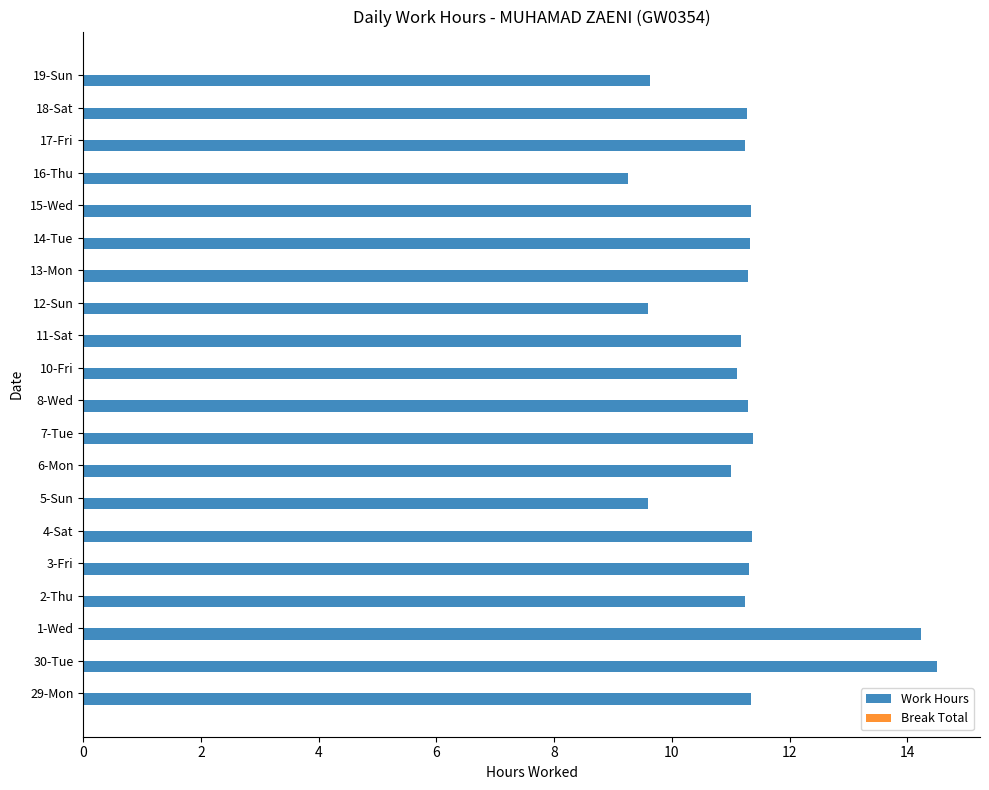

Which has a higher value, 30-Tue or 15-Wed?

30-Tue